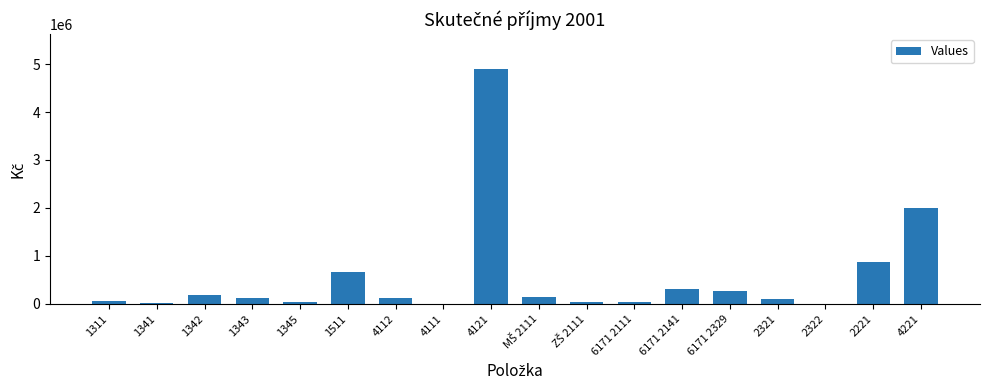

What is the sum of all values?

9896841.1